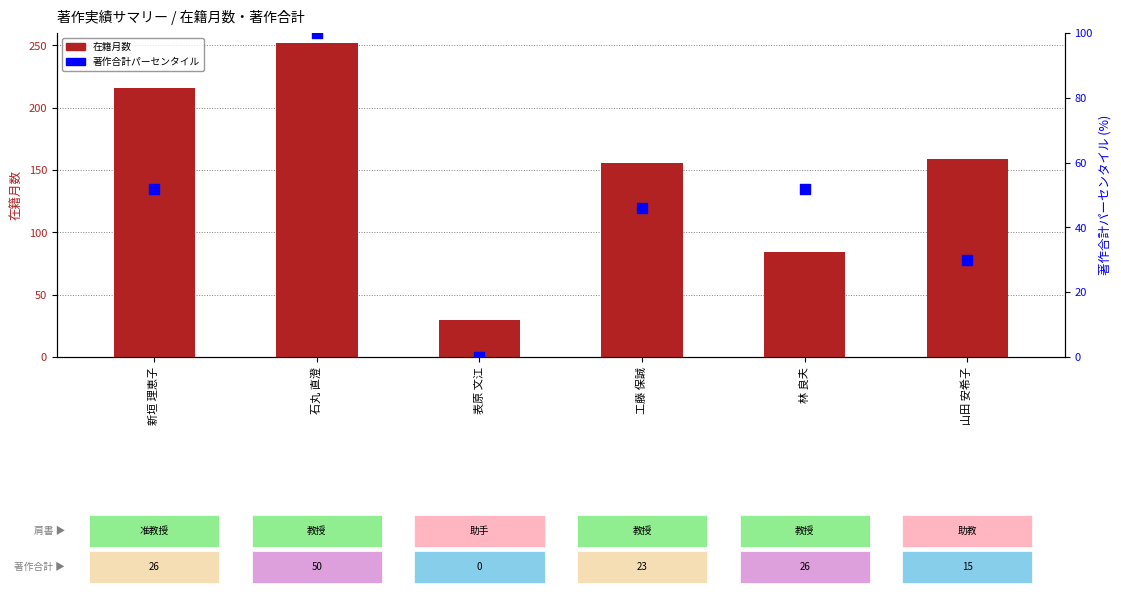

Which series contains the lowest Y value?

著作合計パーセンタイル